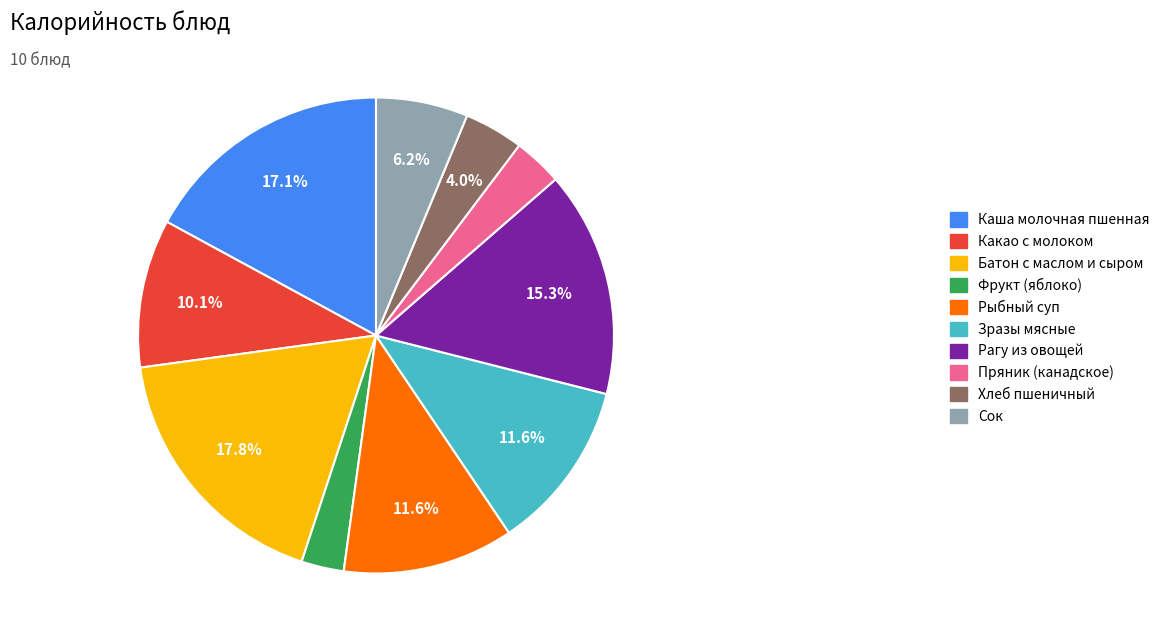

To the nearest percent, what is the difference between the largest and smallest slice percentages?

15%